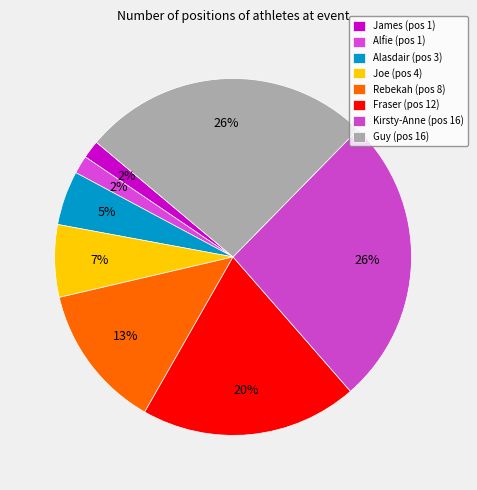

True or false: Fraser accounts for 20% of the total.

True